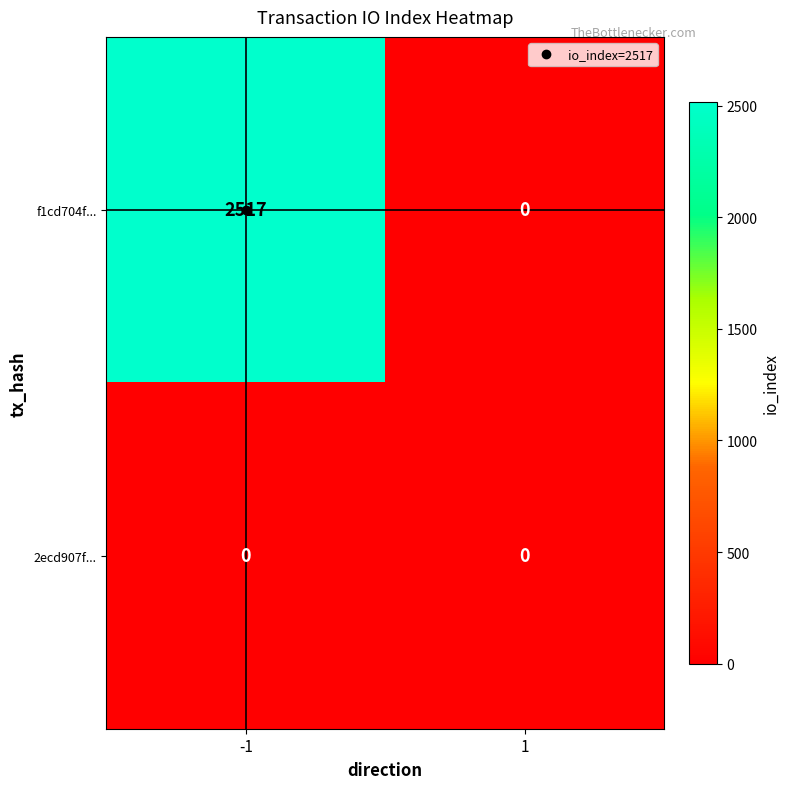

Between -1 and 1, which series saw the biggest shift?

f1cd704f...